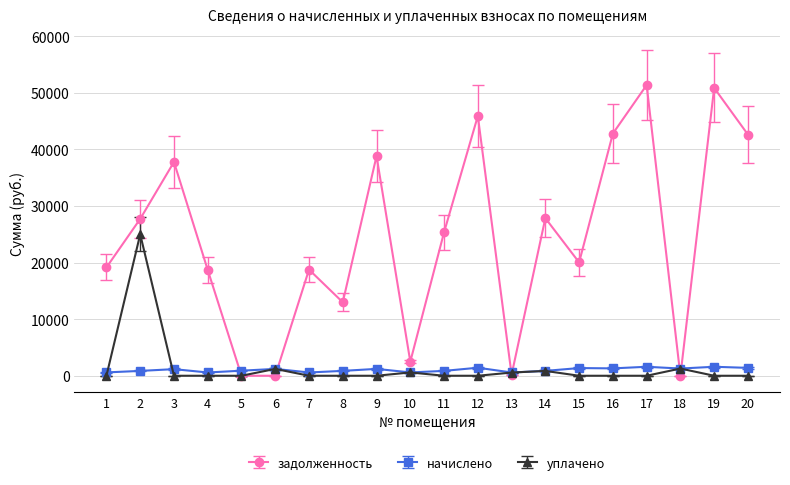

Between 4 and 17, which series saw the biggest shift?

задолженность